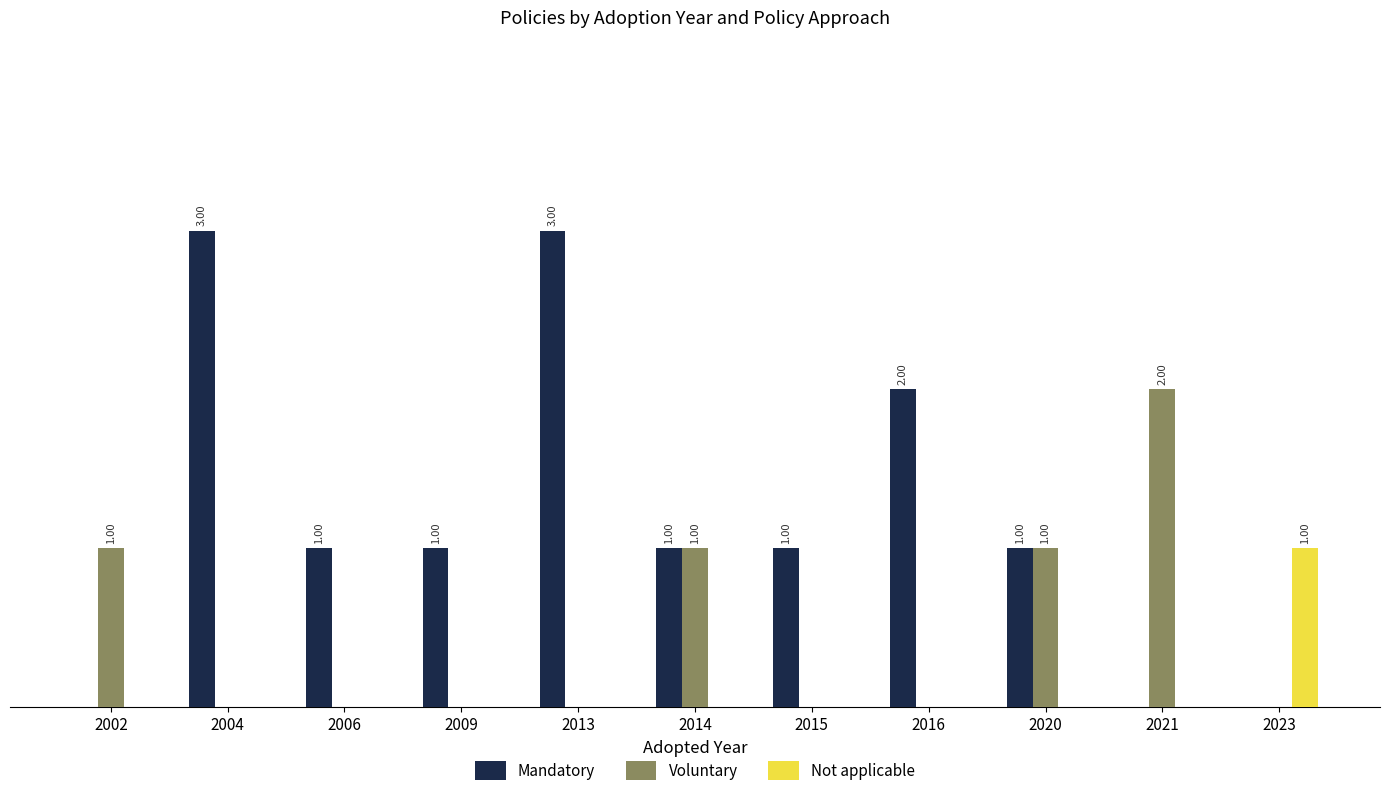

Rank the series by their maximum value, from highest to lowest.

Mandatory, Voluntary, Not applicable